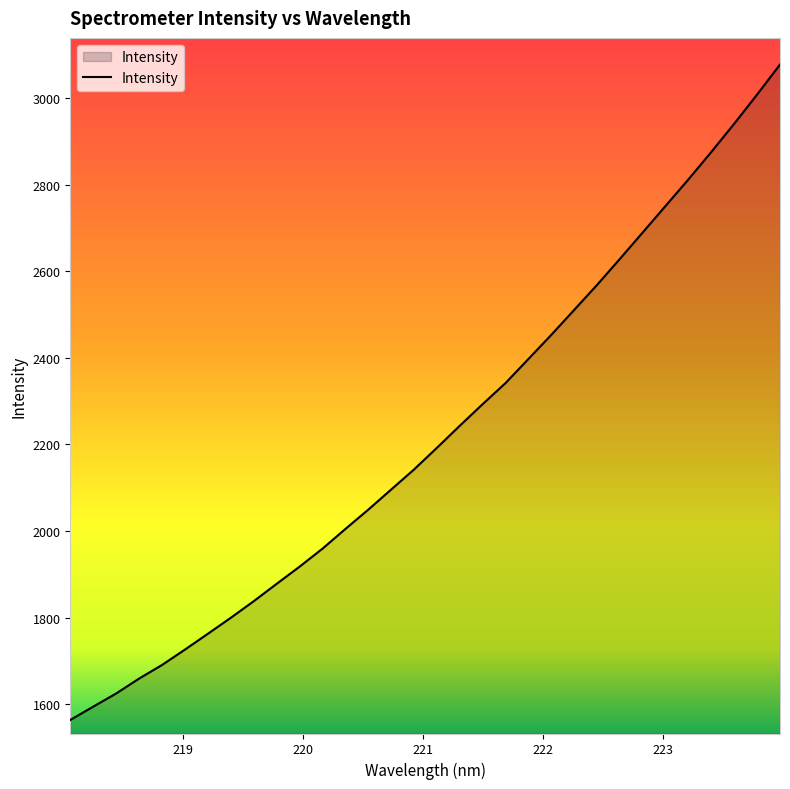

True or false: there are more than 0 points higher than both neighbors.

False